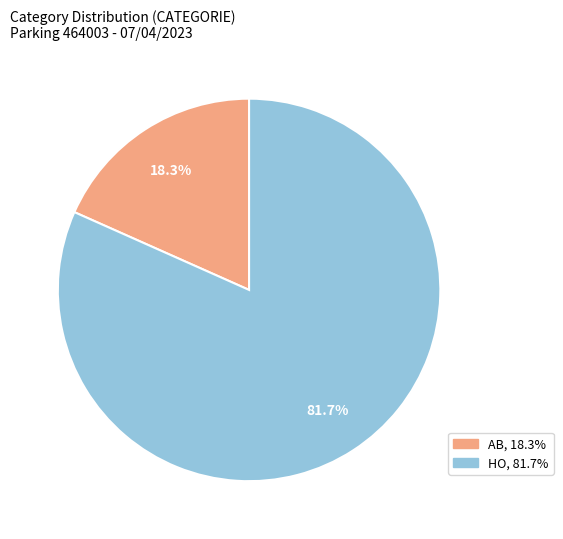

To the nearest percent, what is the combined percentage of AB and HO?

100%